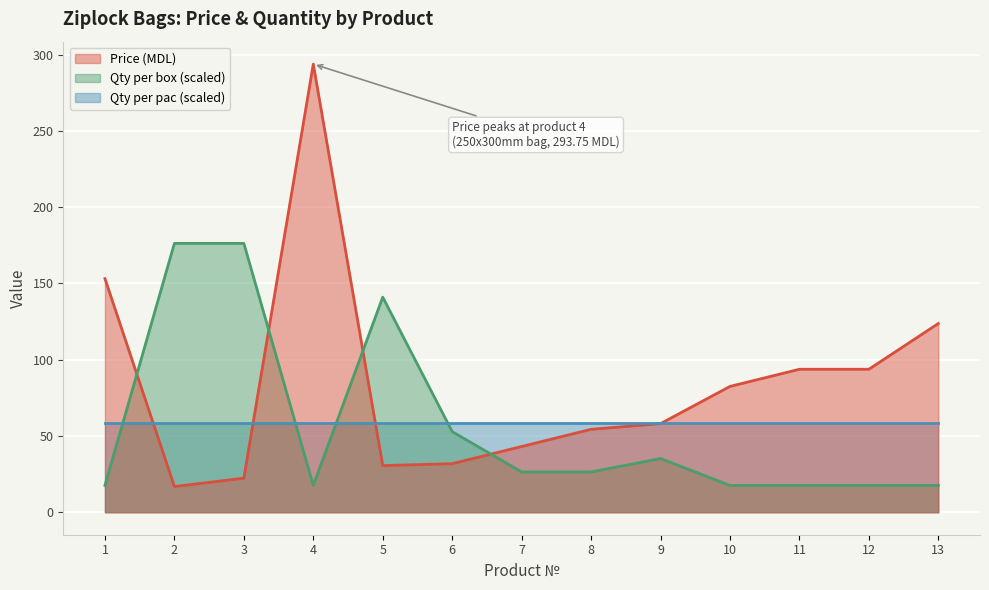

Where is the first local minimum for Price (MDL)?

2